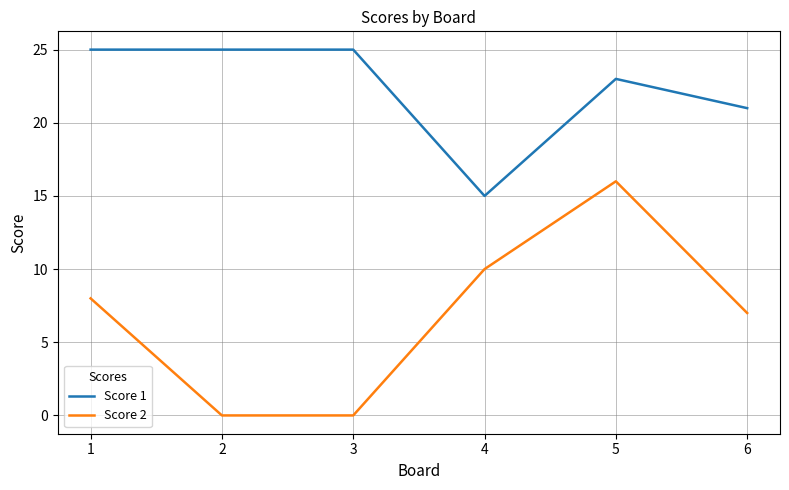

At which category is the sum across all series the highest?

5